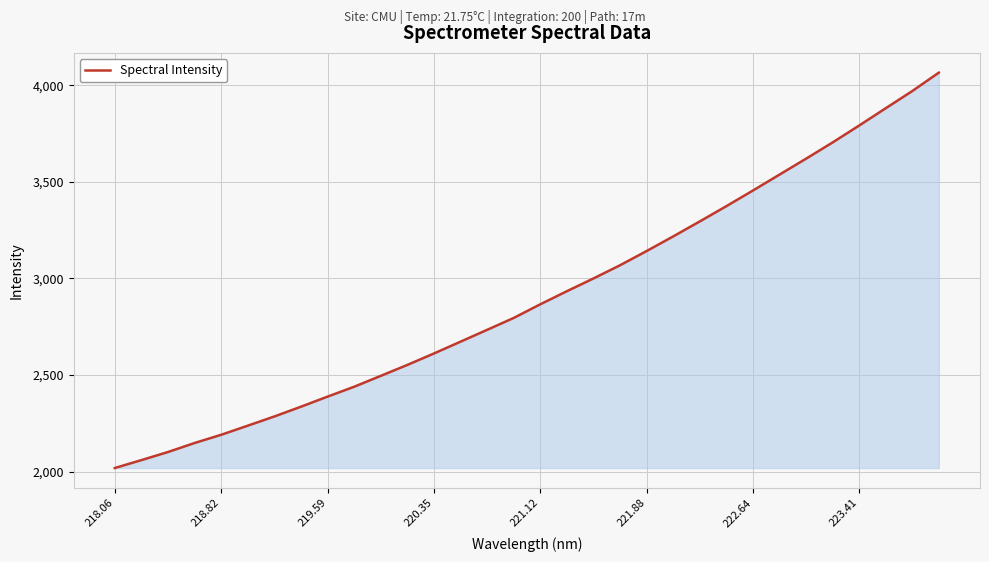

What is the smallest value displayed?

2018.5